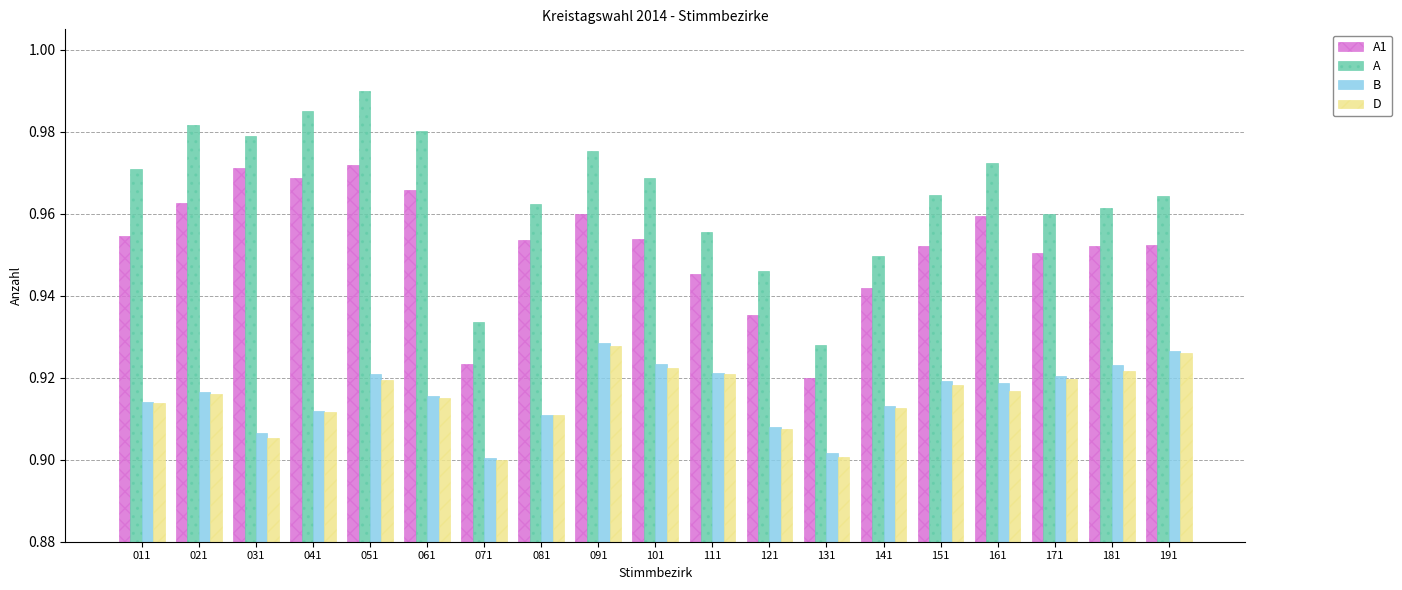

What is the sum of the A1 values at 111 and 121?

1.9